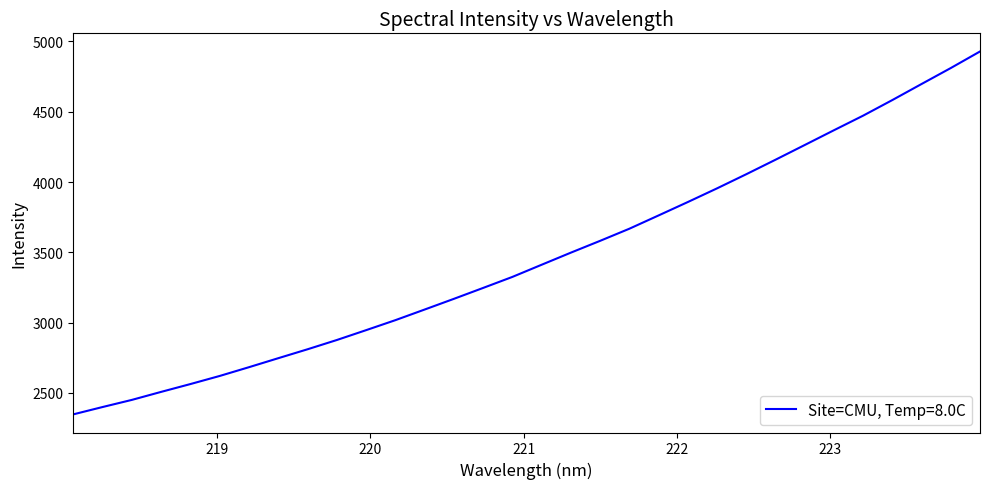

What is the maximum value shown in the chart?

4928.7